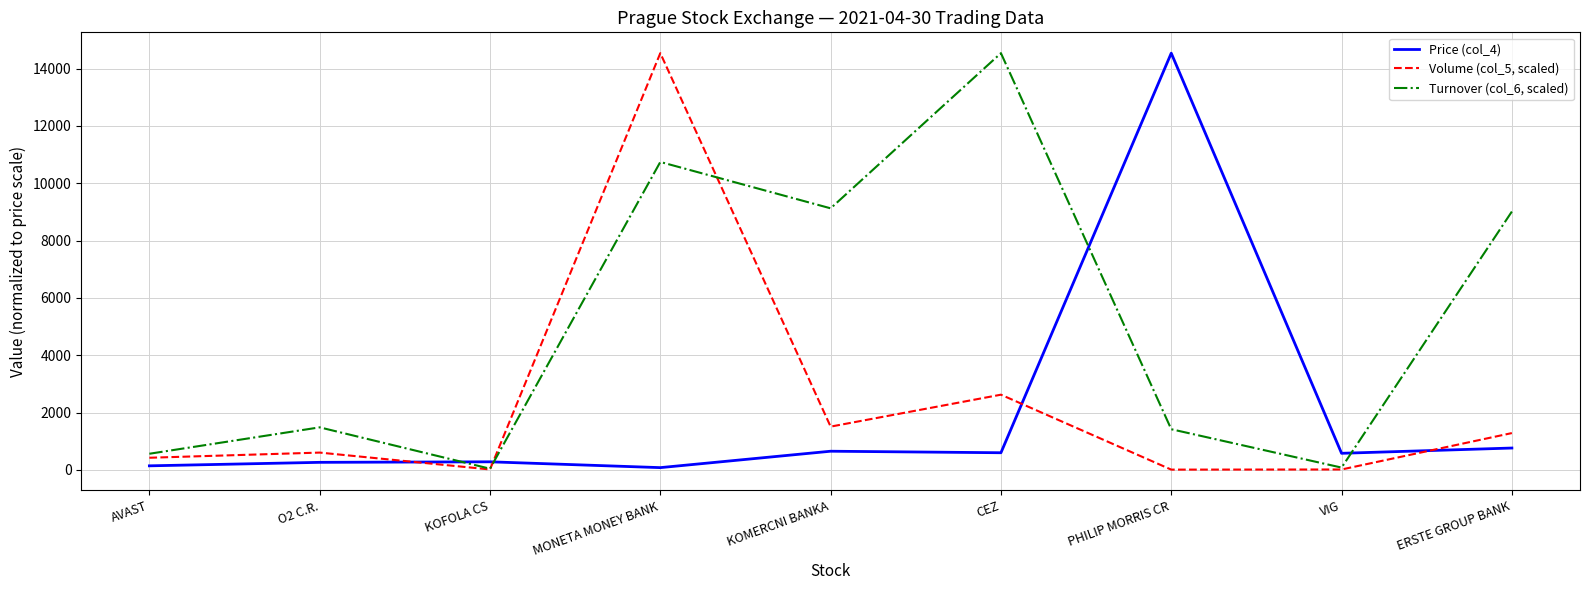

How many lines are shown in the chart?

3